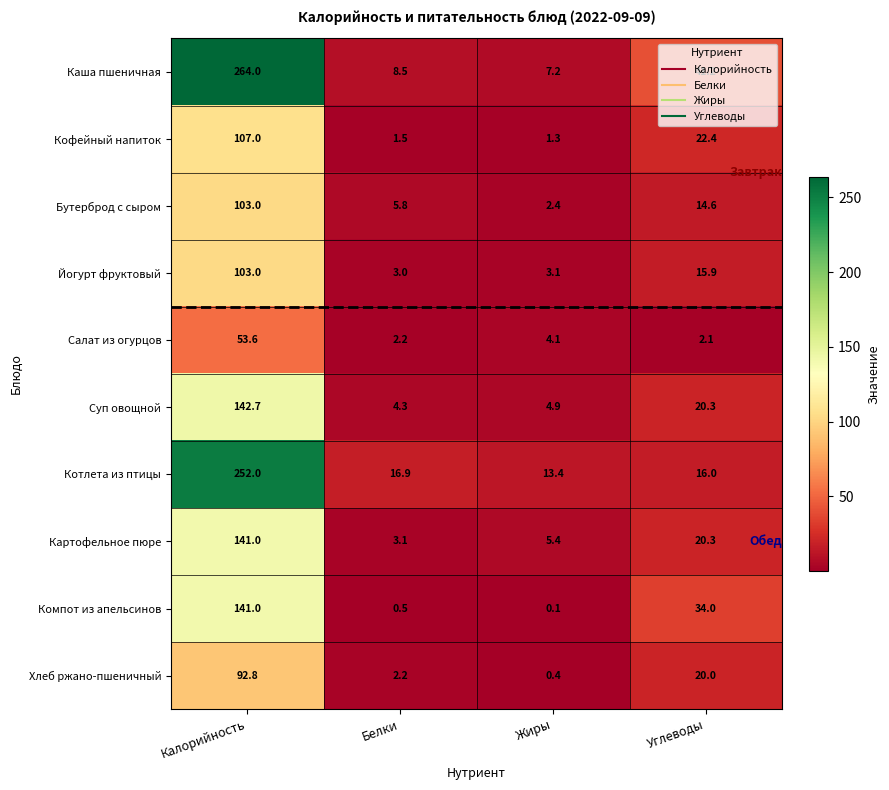

Rank the categories by Суп овощной value from lowest to highest.

Белки, Жиры, Углеводы, Калорийность